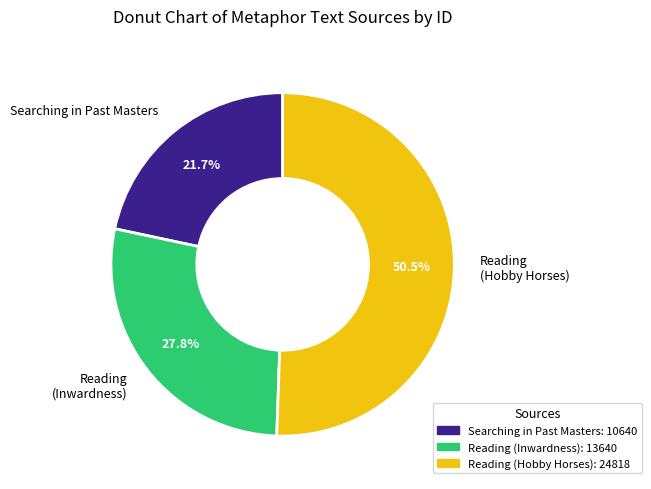

What is the largest slice in the pie chart?

Reading (Hobby Horses)